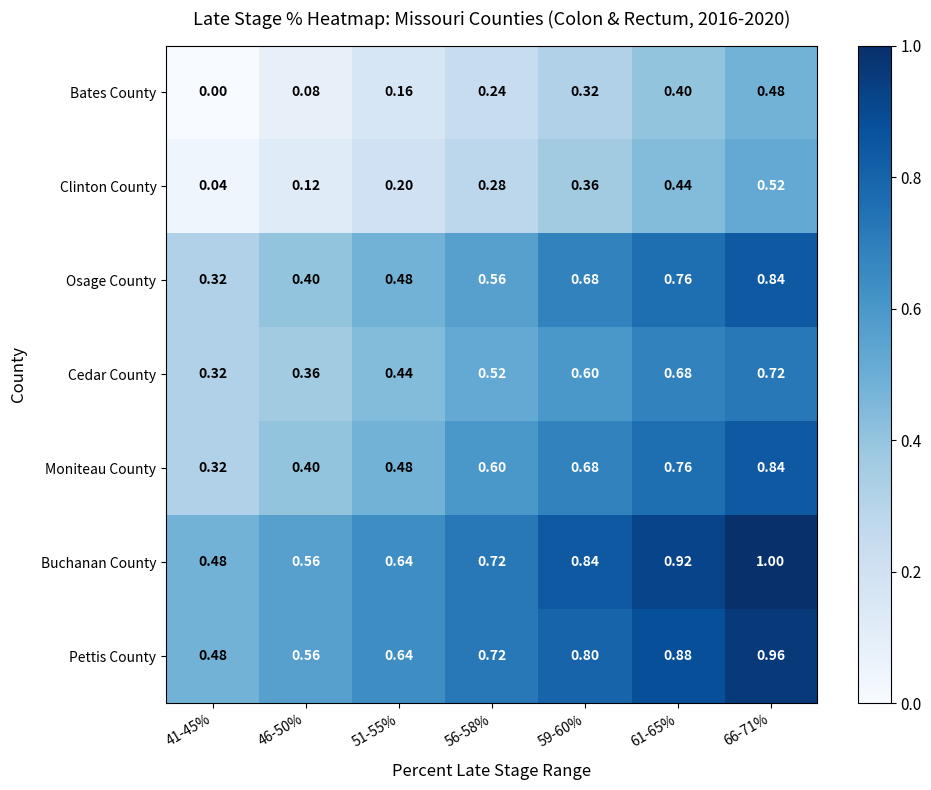

Is the value of Bates County at 51-55% greater than the value of Buchanan County at 41-45%?

No